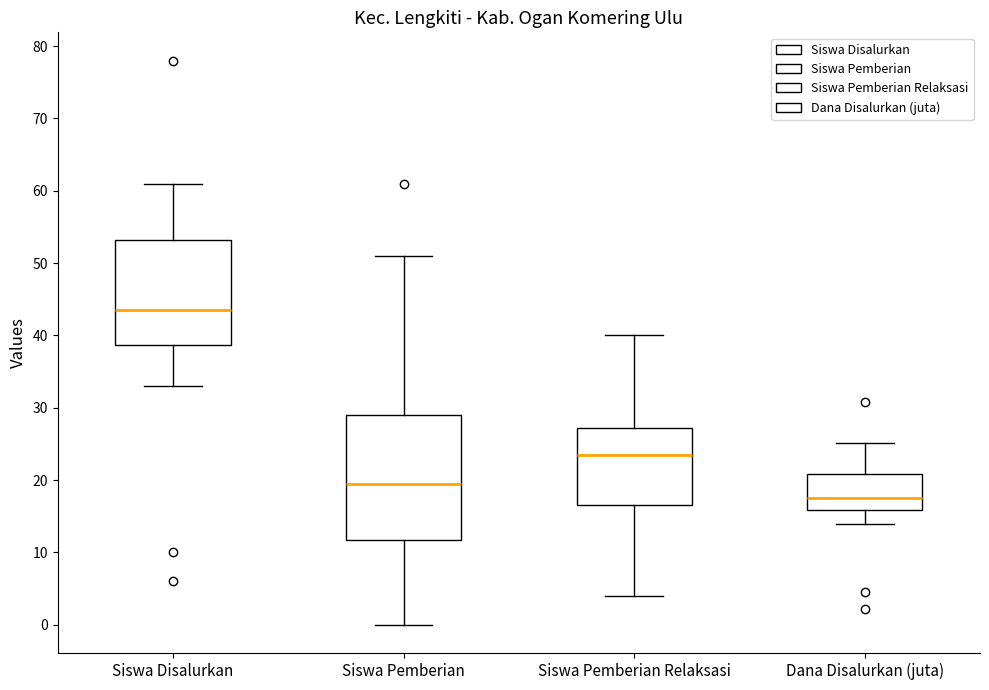

Reading left to right, transcribe this box plot: for each box, give where its median line is, the range the box spans, and where its two whiskers end, as read against the y-axis. The values are not printed on the chart, so give them approximately, as read against the axis.

Siswa Disalurkan: median 44, box 39 to 53, whiskers 33 to 61
Siswa Pemberian: median 20, box 12 to 29, whiskers 0 to 51
Siswa Pemberian Relaksasi: median 24, box 17 to 27, whiskers 4 to 40
Dana Disalurkan (juta): median 18, box 16 to 21, whiskers 14 to 25